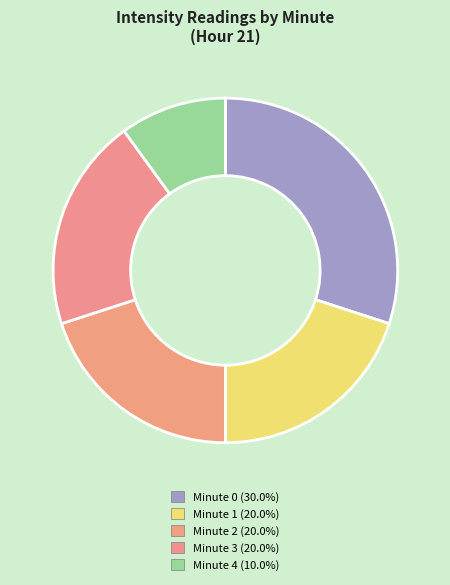

Is there any slice that represents more than half of the pie?

No